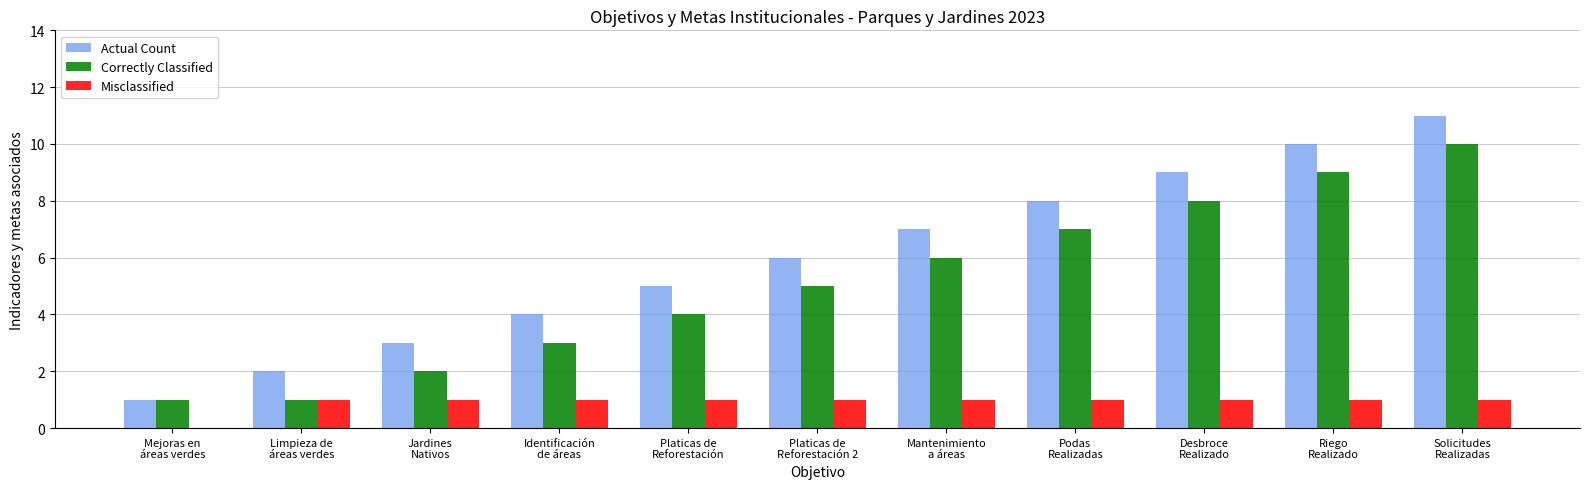

Reading left to right, transcribe all the data shown in this chart.

Actual Count: Mejoras en
áreas verdes=1	Limpieza de
áreas verdes=2	Jardines
Nativos=3	Identificación
de áreas=4	Platicas de
Reforestación=5	Platicas de
Reforestación 2=6	Mantenimiento
a áreas=7	Podas
Realizadas=8	Desbroce
Realizado=9	Riego
Realizado=10	Solicitudes
Realizadas=11
Correctly Classified: Mejoras en
áreas verdes=1	Limpieza de
áreas verdes=1	Jardines
Nativos=2	Identificación
de áreas=3	Platicas de
Reforestación=4	Platicas de
Reforestación 2=5	Mantenimiento
a áreas=6	Podas
Realizadas=7	Desbroce
Realizado=8	Riego
Realizado=9	Solicitudes
Realizadas=10
Misclassified: Mejoras en
áreas verdes=0	Limpieza de
áreas verdes=1	Jardines
Nativos=1	Identificación
de áreas=1	Platicas de
Reforestación=1	Platicas de
Reforestación 2=1	Mantenimiento
a áreas=1	Podas
Realizadas=1	Desbroce
Realizado=1	Riego
Realizado=1	Solicitudes
Realizadas=1